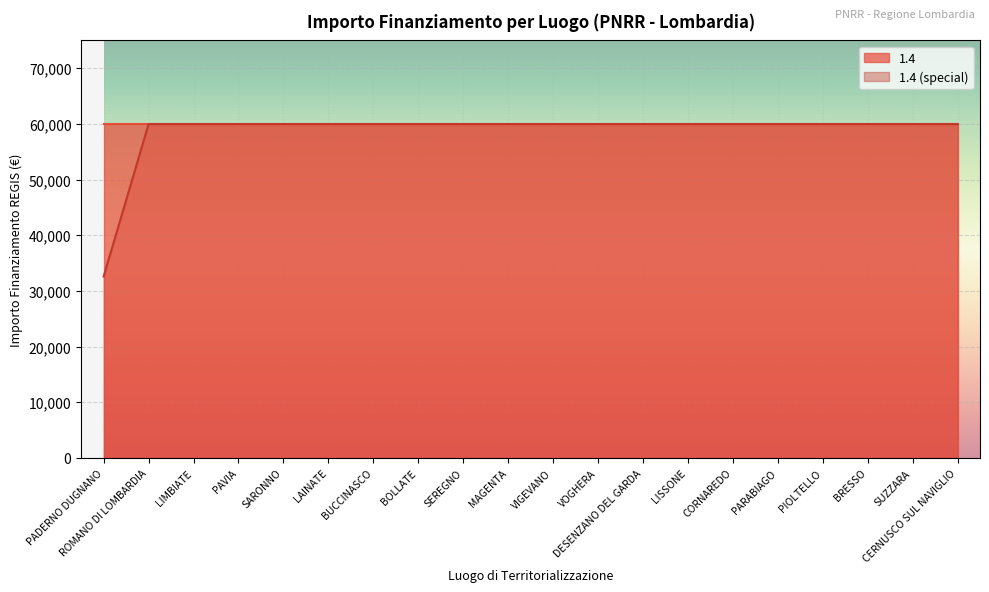

Does the chart display data point markers on the line(s)?

No